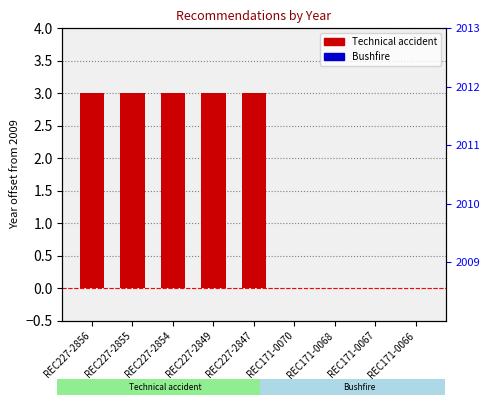

Between REC227-2847 and REC227-2856, which is larger?

REC227-2847